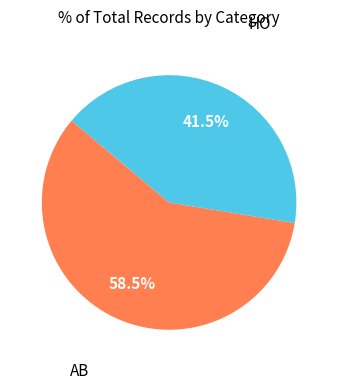

Is there any slice that represents more than half of the pie?

Yes